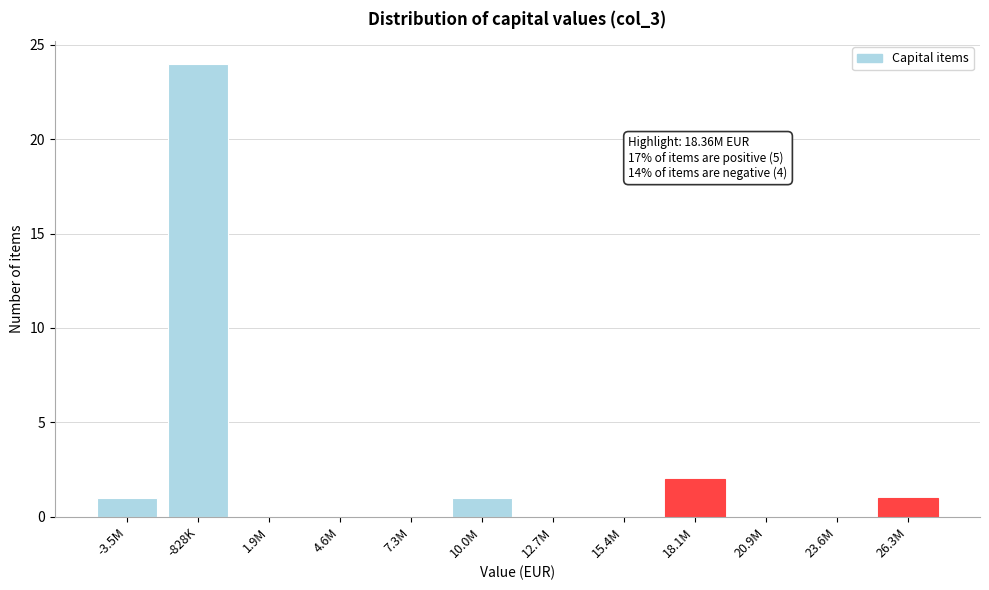

Reading left to right, transcribe all the data shown in this chart.

-3.5M=1	-828K=24	1.9M=0	4.6M=0	7.3M=0	10.0M=1	12.7M=0	15.4M=0	18.1M=2	20.9M=0	23.6M=0	26.3M=1